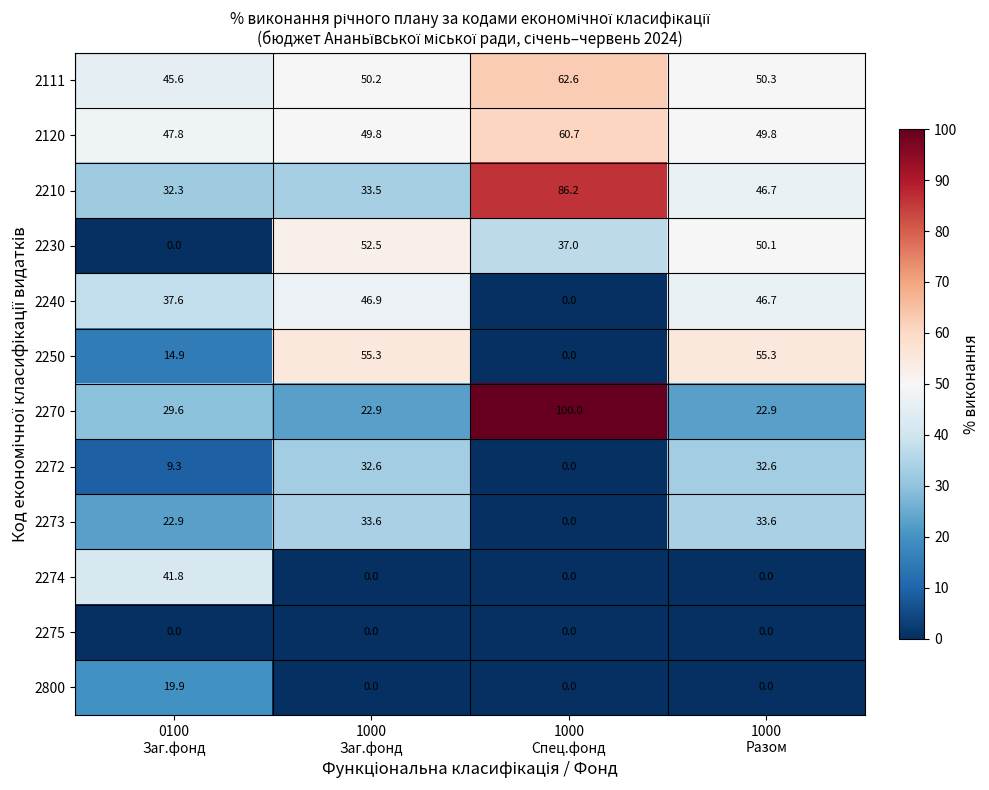

What is the total value across all series at 1000
Заг.фонд?

377.3